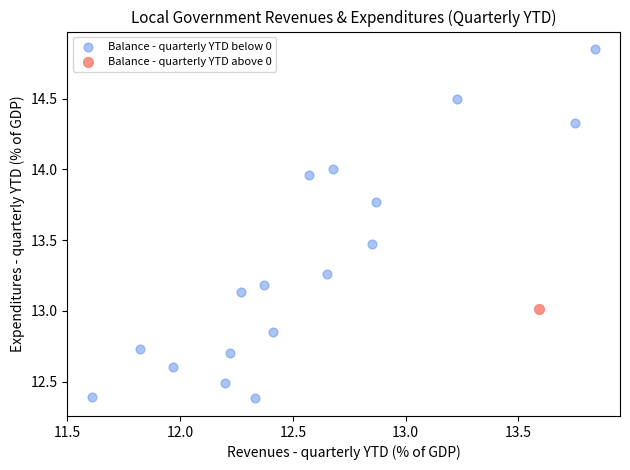

What are all the series names shown in the legend?

Balance - quarterly YTD below 0, Balance - quarterly YTD above 0